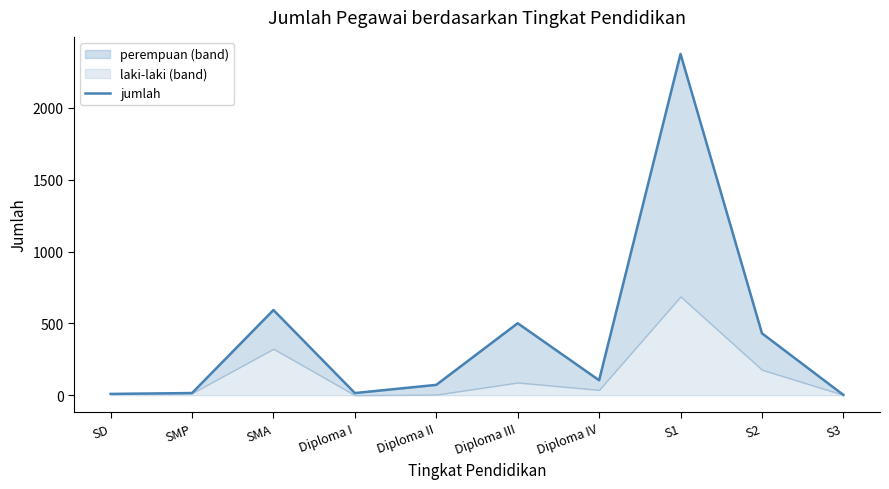

Which has a higher value, S3 or Diploma IV?

Diploma IV